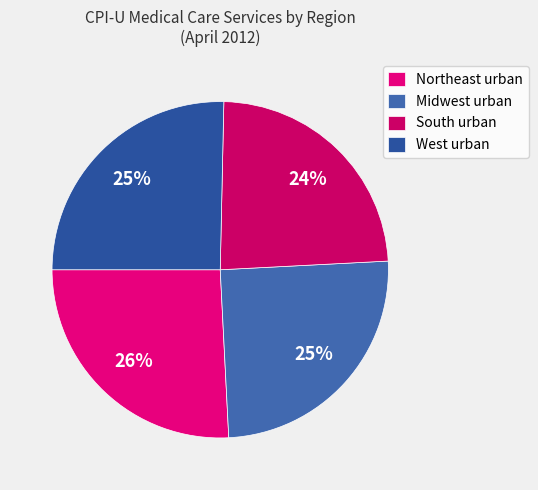

What is the largest slice in the pie chart?

Northeast urban